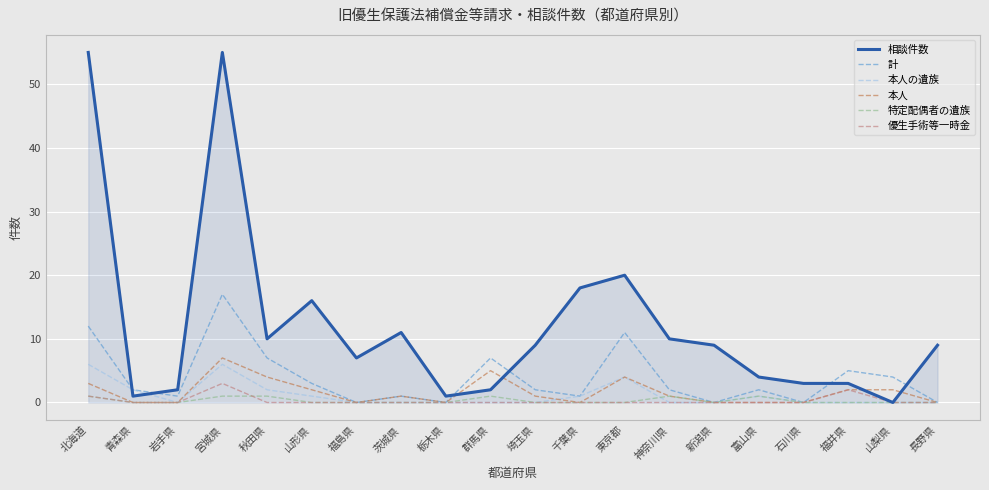

True or false: 本人 and 相談件数 intersect in this chart.

True